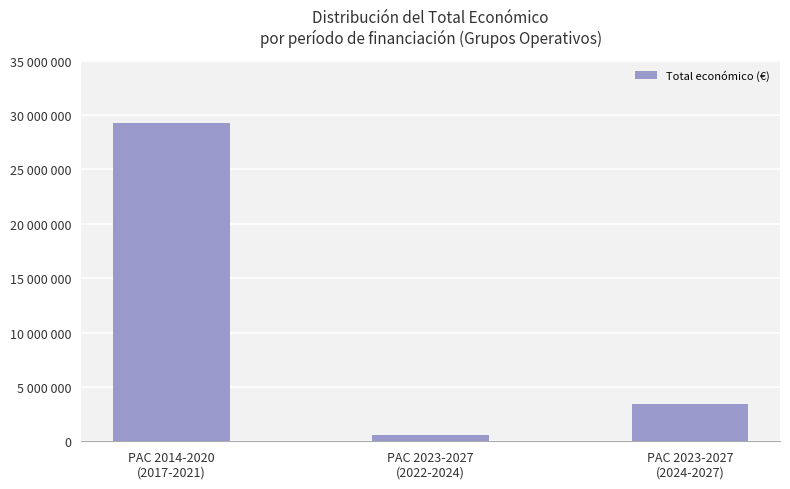

List the labels in order of value, smallest first.

PAC 2023-2027
(2022-2024), PAC 2023-2027
(2024-2027), PAC 2014-2020
(2017-2021)